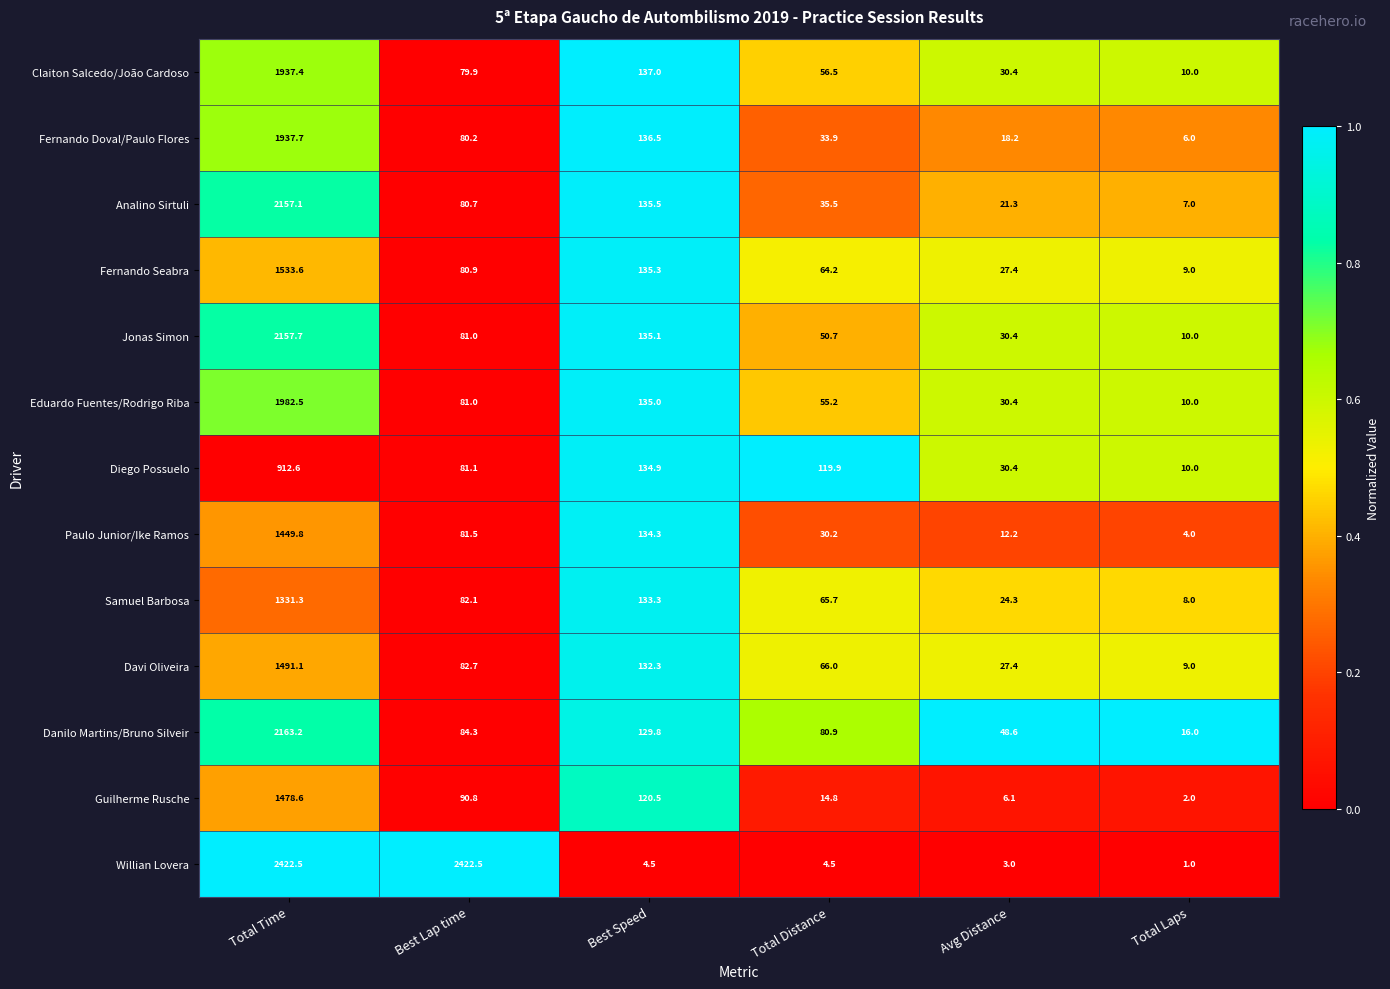

Which series has the largest total across all categories?

Willian Lovera